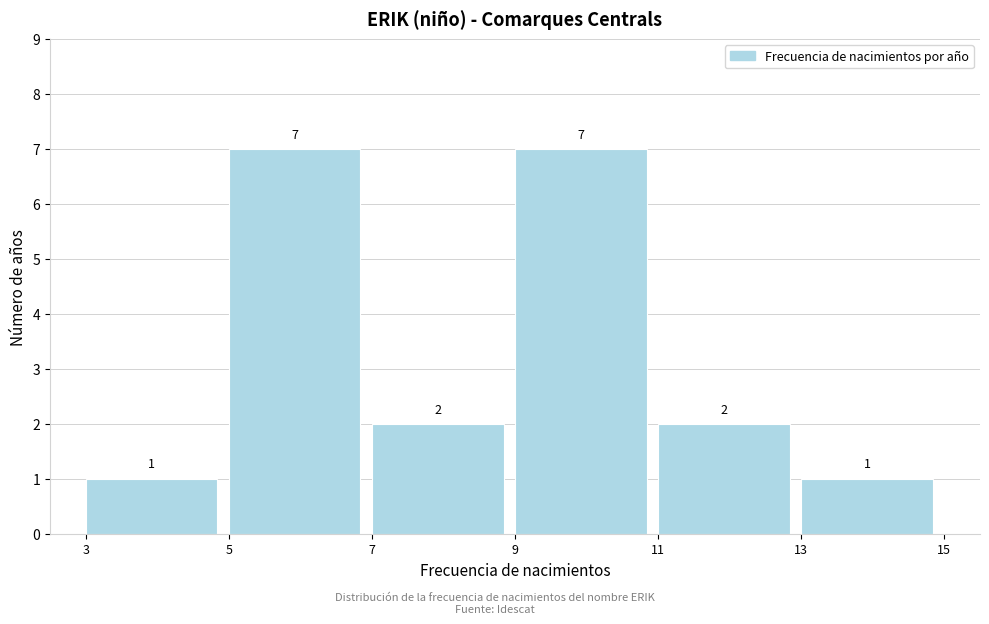

Reading left to right, transcribe this chart: for each bar, give the range it covers on the x-axis and its height.

3 to 5: 1
5 to 7: 7
7 to 9: 2
9 to 11: 7
11 to 13: 2
13 to 15: 1